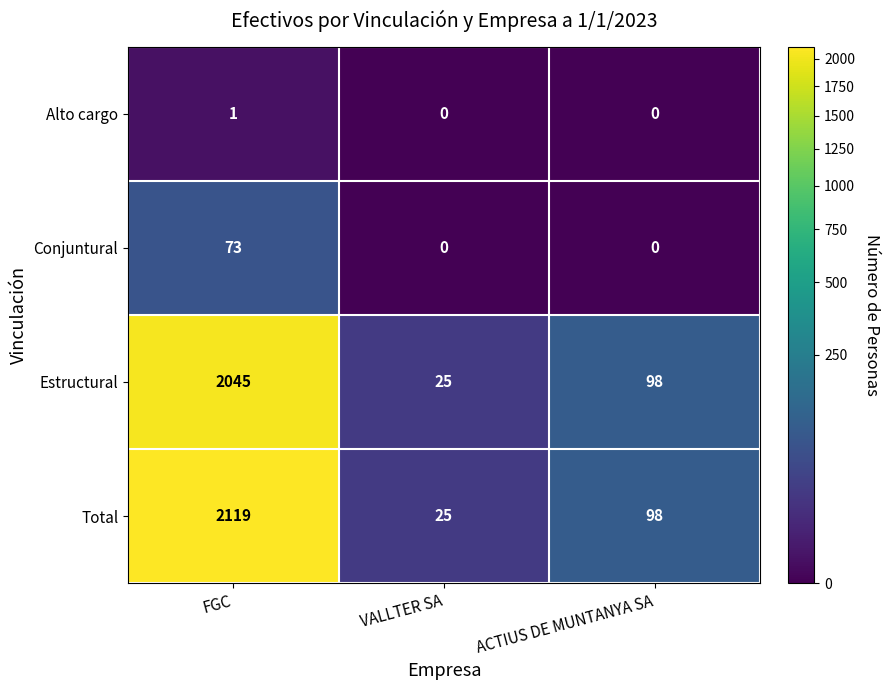

Is it true that Total equals 2119 at FGC?

True